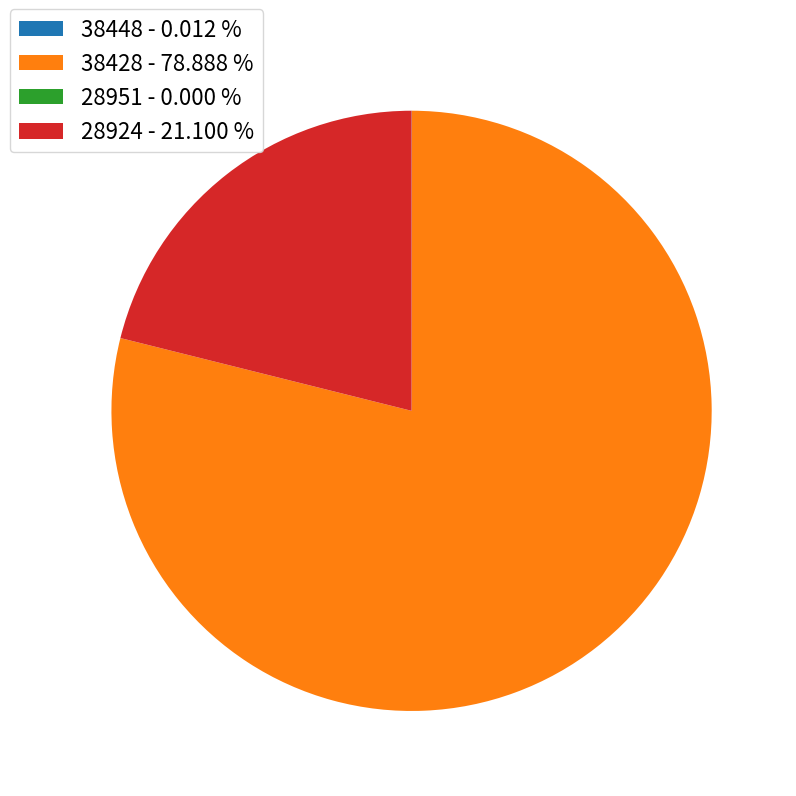

What is the majority slice?

38428